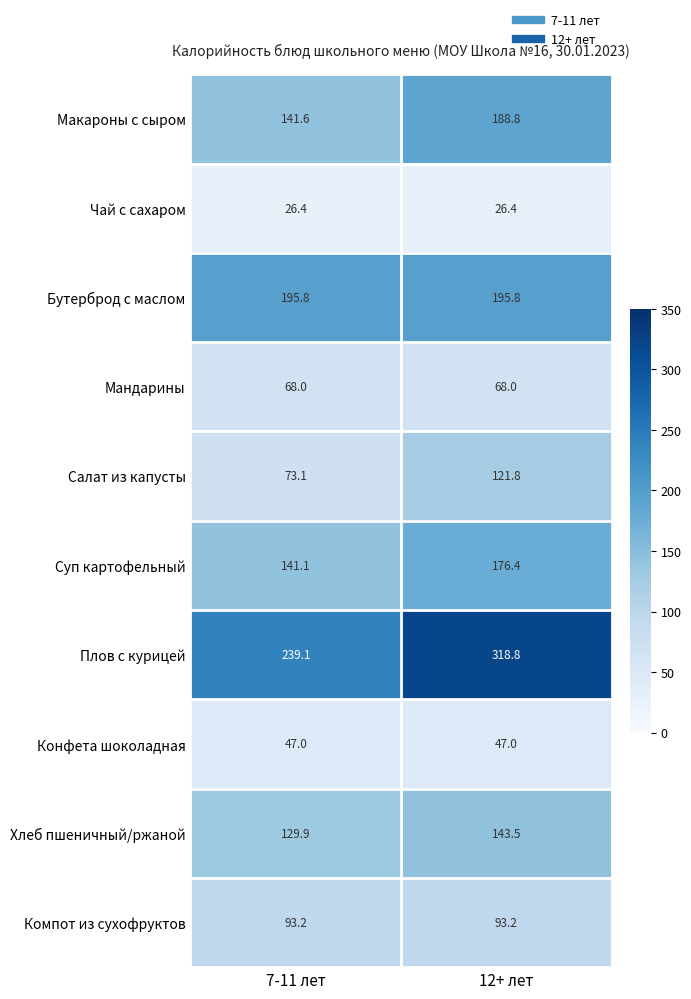

What is the difference between the highest and lowest values at 12+ лет?

292.4